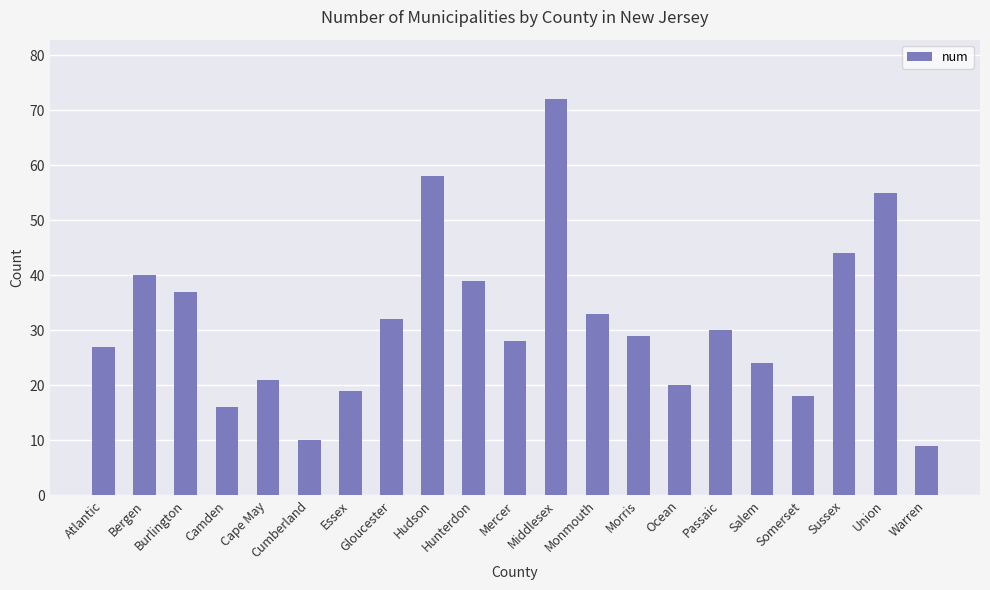

Where does the data first go above 29?

Bergen